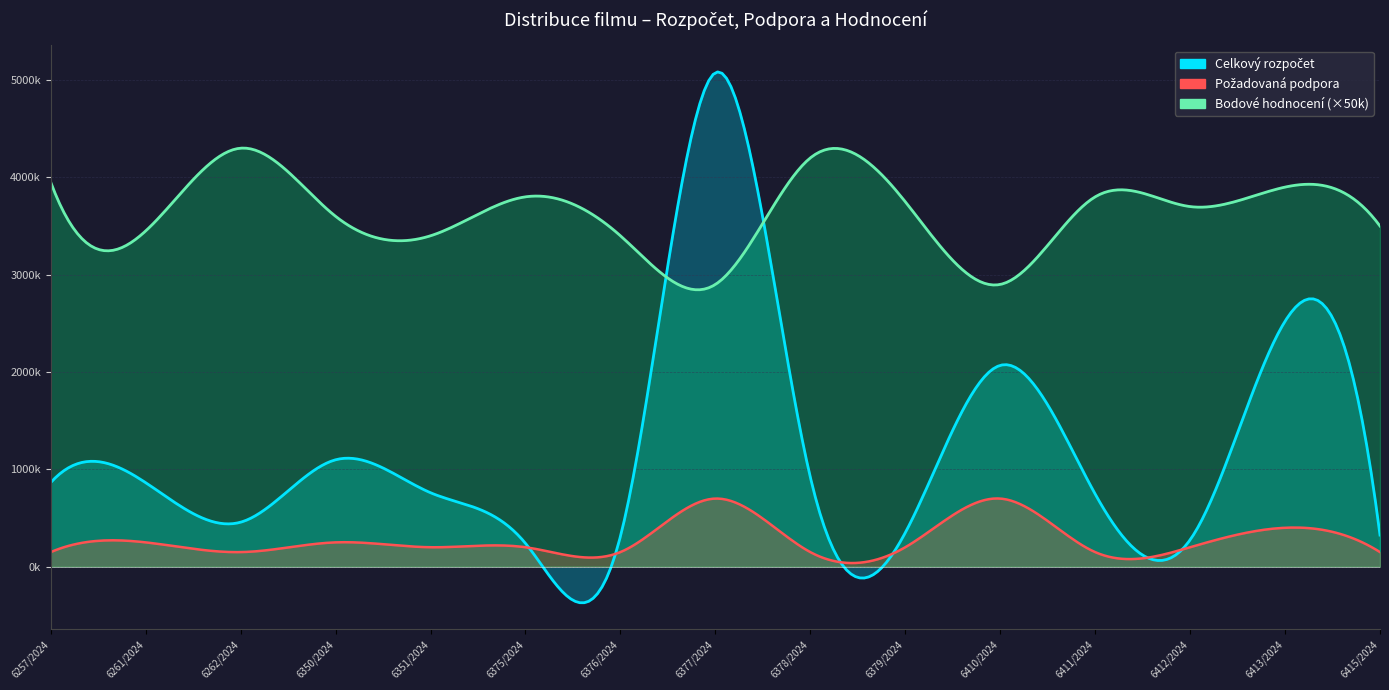

Reading right to left, what are all the values shown in this chart?

Celkový rozpočet: 325200	2522050	276100	747000	2068606	349400	919950	5076090	311841	240060	760000	1098528	457295	863160	865000
Požadovaná podpora: 150000	400000	200000	150000	700000	200000	150000	700000	150373	200000	200000	250000	150000	250000	150000
Bodové hodnocení: 70	78	74	76	58	75	84	58	68	76	68	72	86	69	79